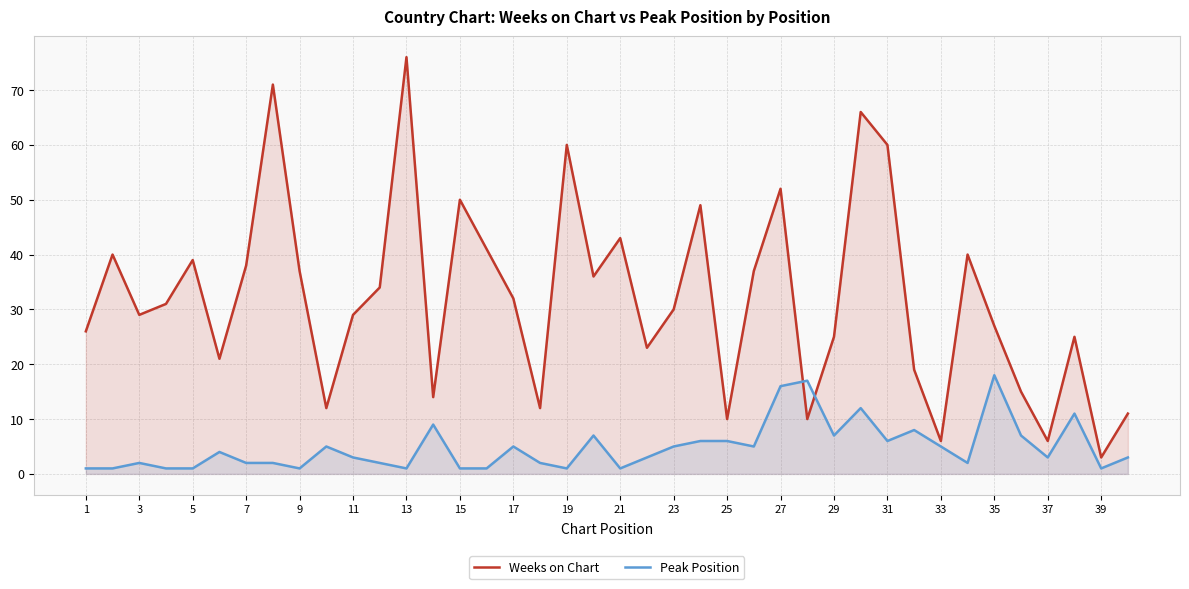

How many values in the Peak Position series are below 3?

17